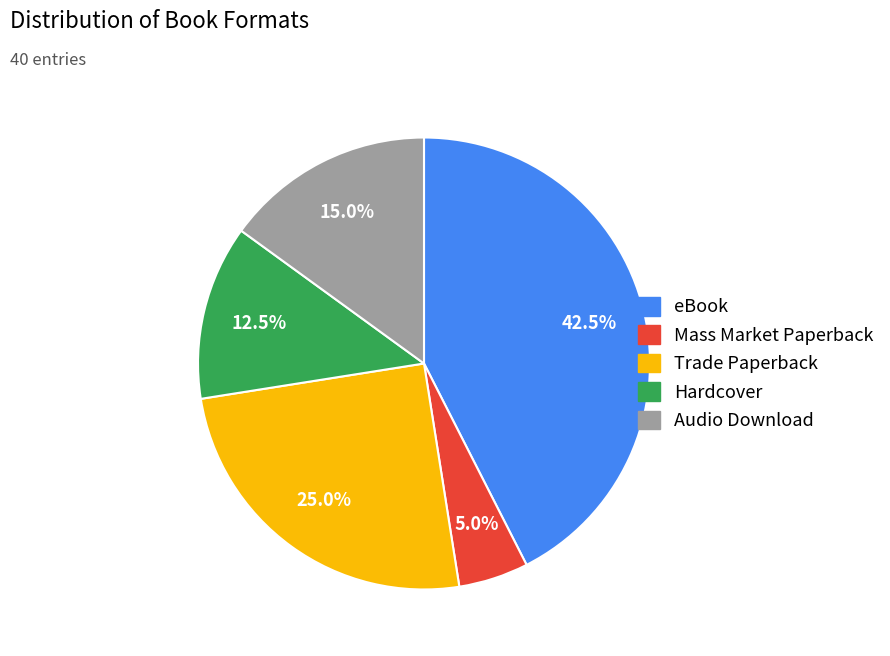

Rank the categories by value from lowest to highest.

Mass Market Paperback, Hardcover, Audio Download, Trade Paperback, eBook